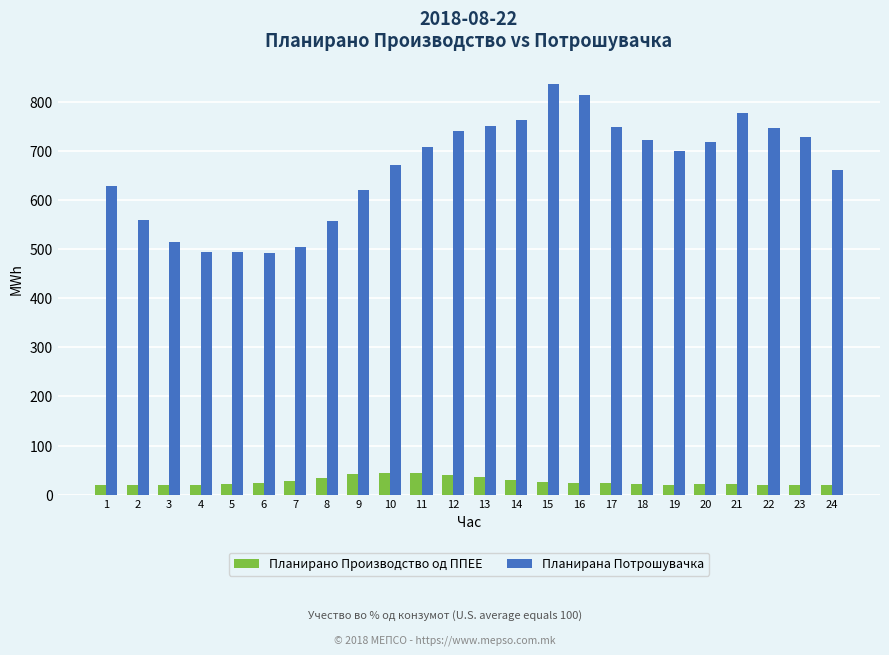

Which series has the largest range (max minus min)?

Планирана Потрошувачка